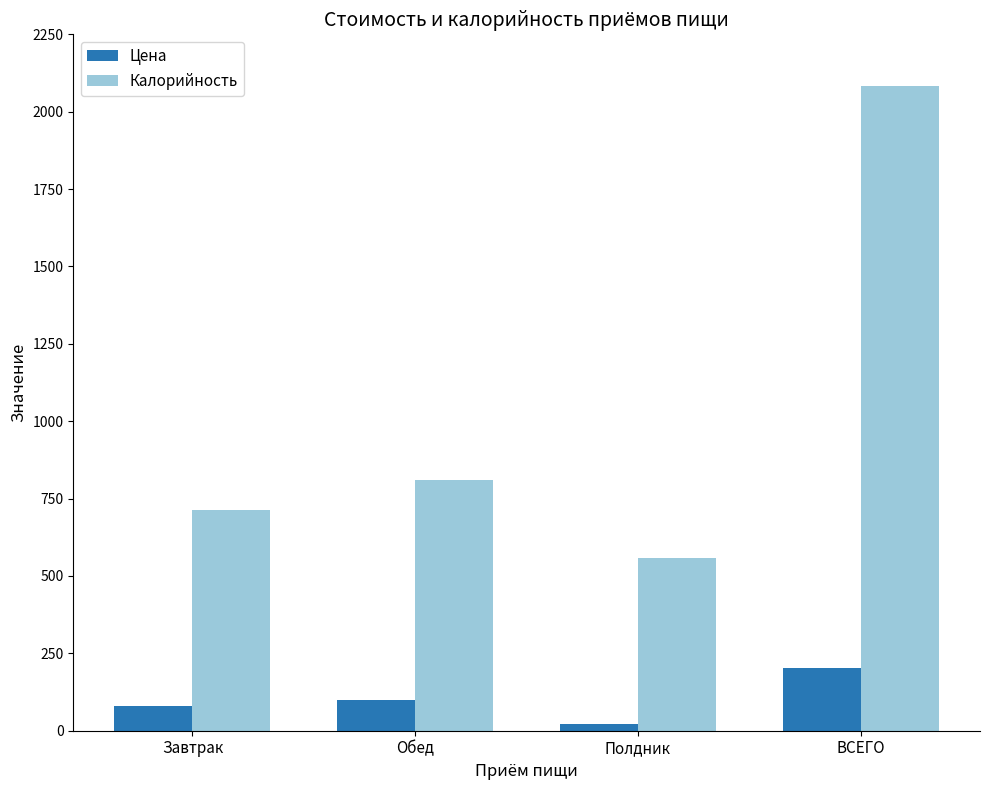

Rank the categories by Цена value from lowest to highest.

Полдник, Завтрак, Обед, ВСЕГО